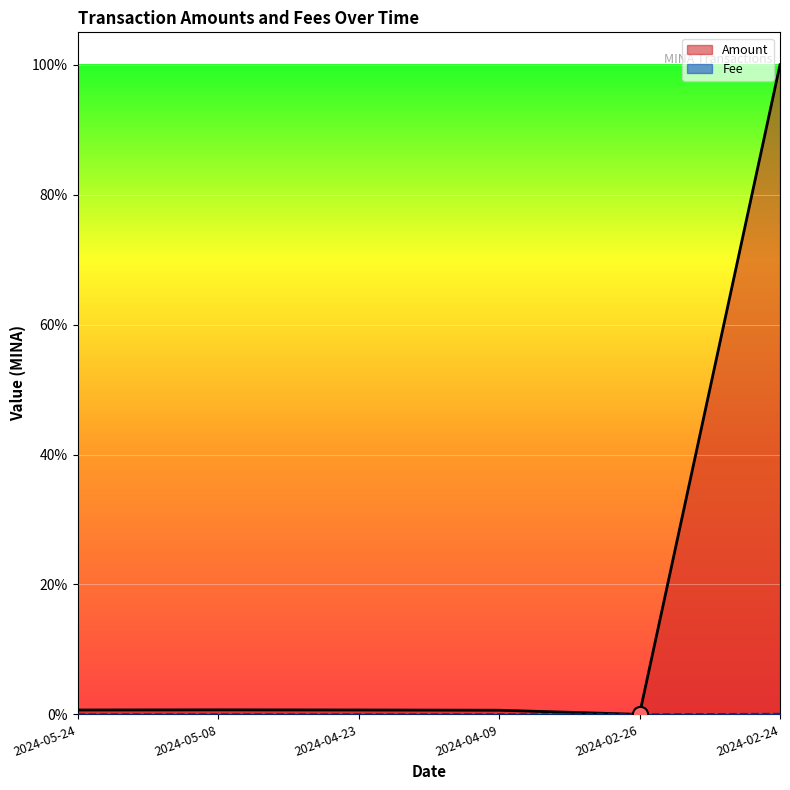

Which series has the widest spread of Y values?

Amount